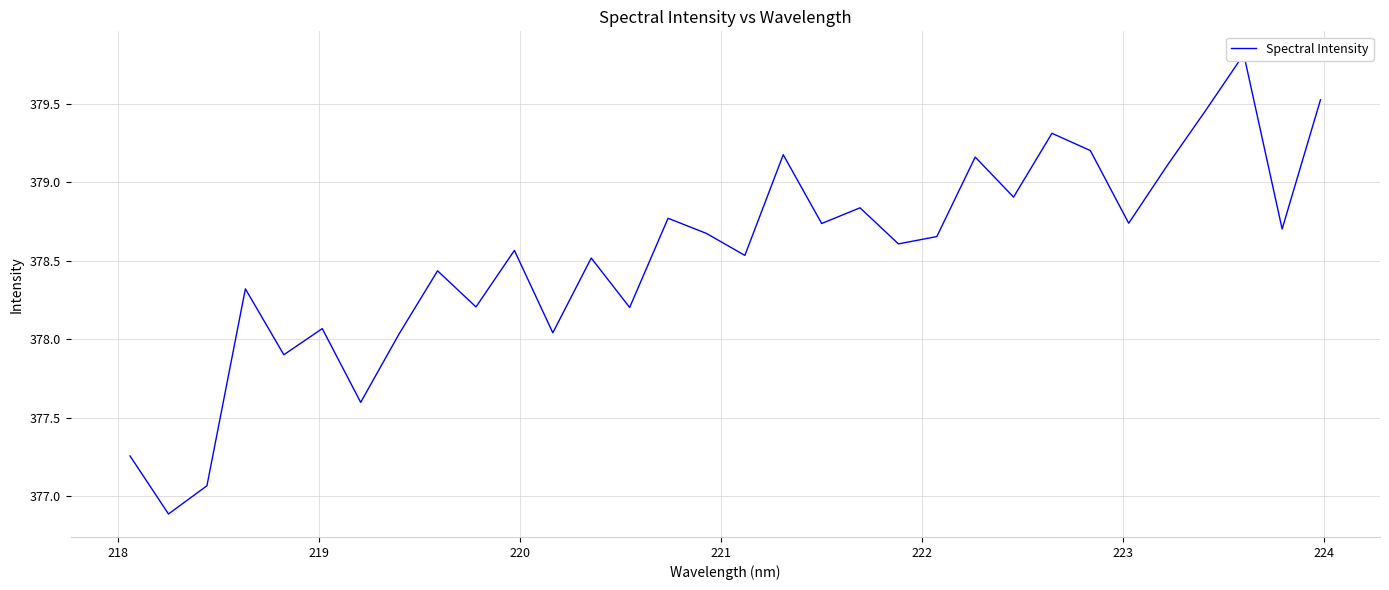

How many lines are shown in the chart?

1